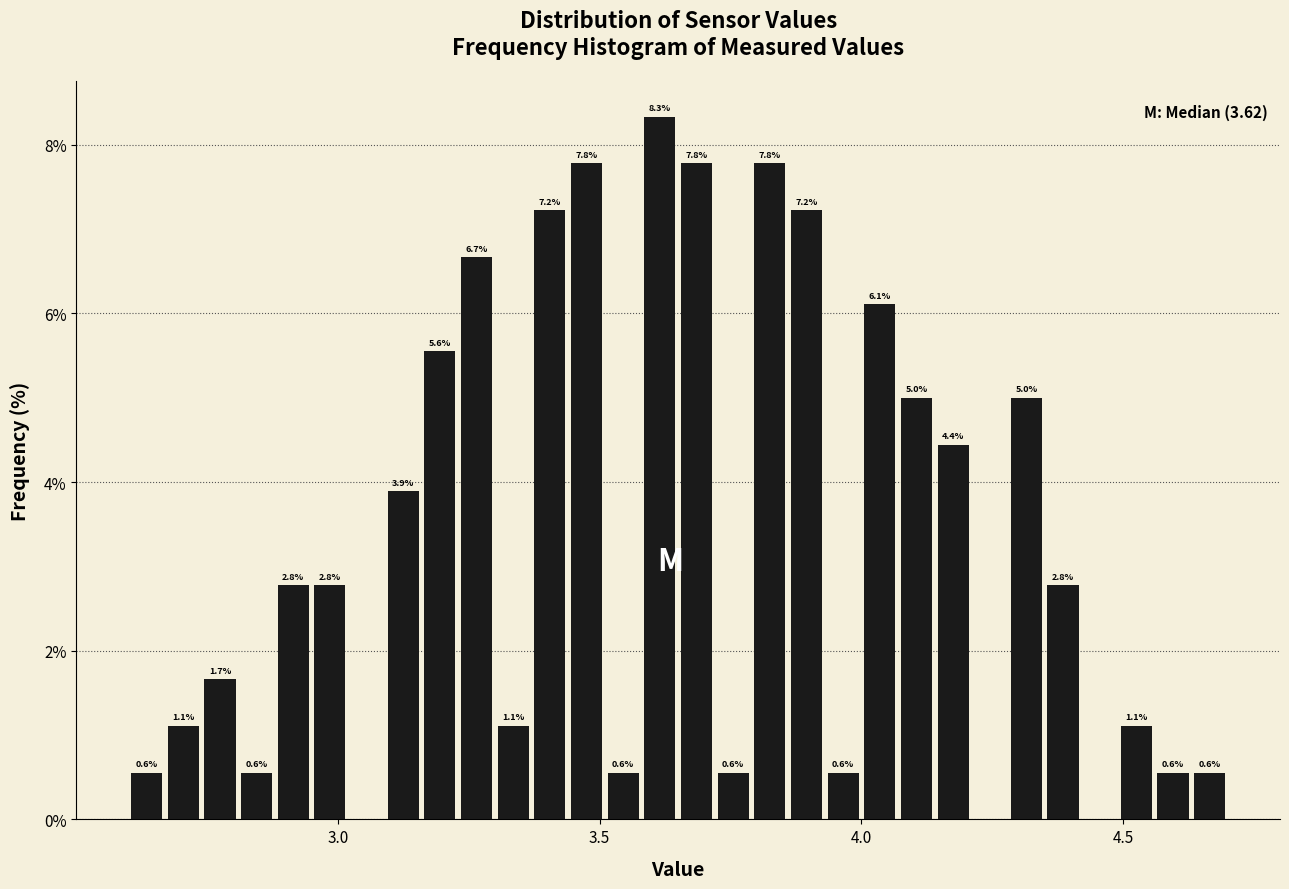

Around what value on the x-axis is the tallest bar? Give the approximate position of its centre, as read against the axis.

3.60